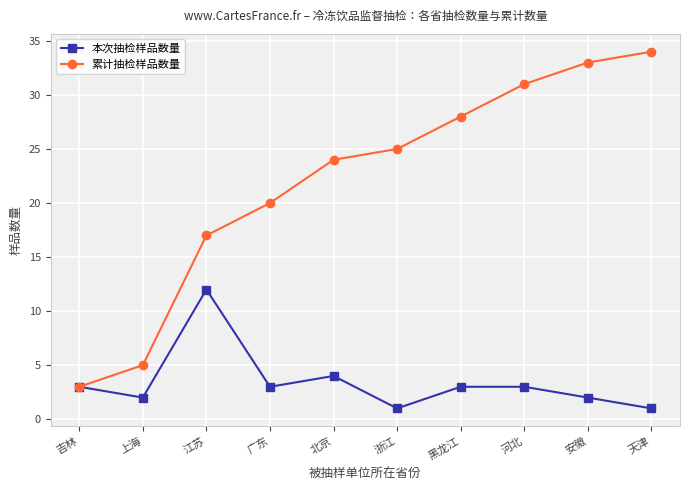

Rank the series by their maximum value, from highest to lowest.

累计抽检样品数量, 本次抽检样品数量